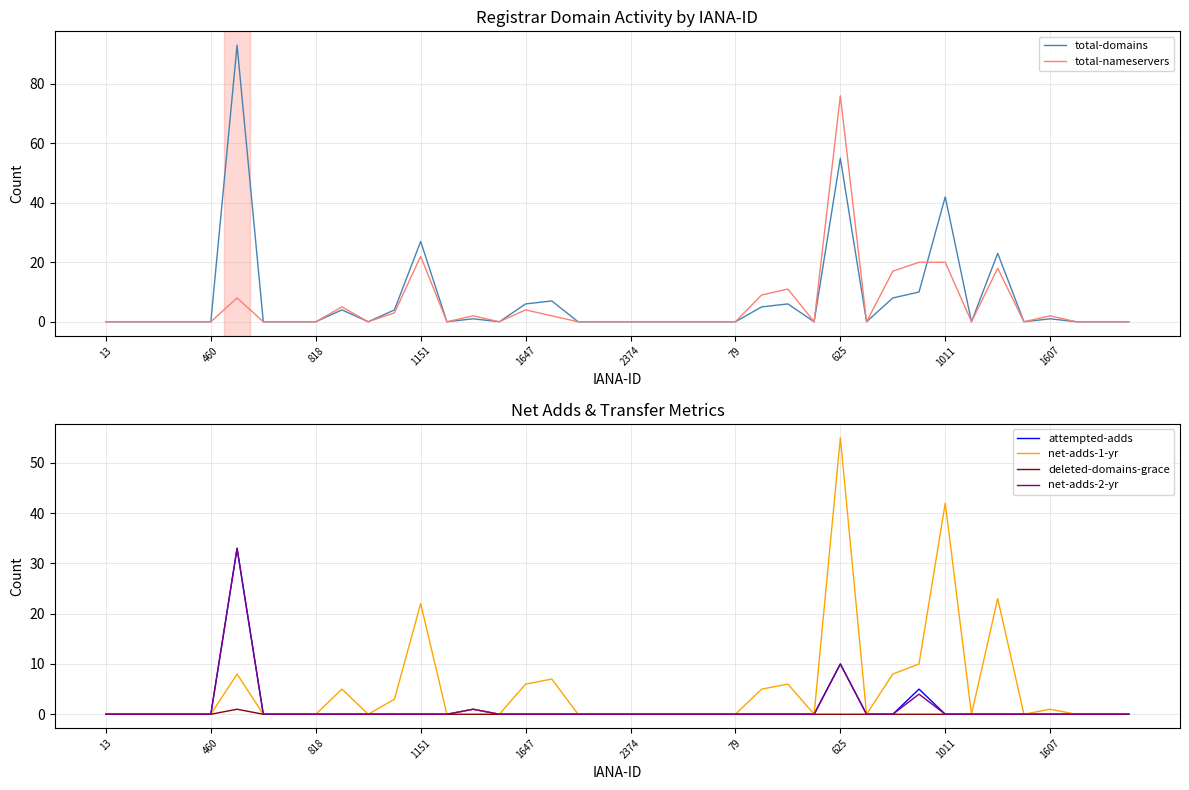

At which label does net-adds-1-yr reach its peak?

625